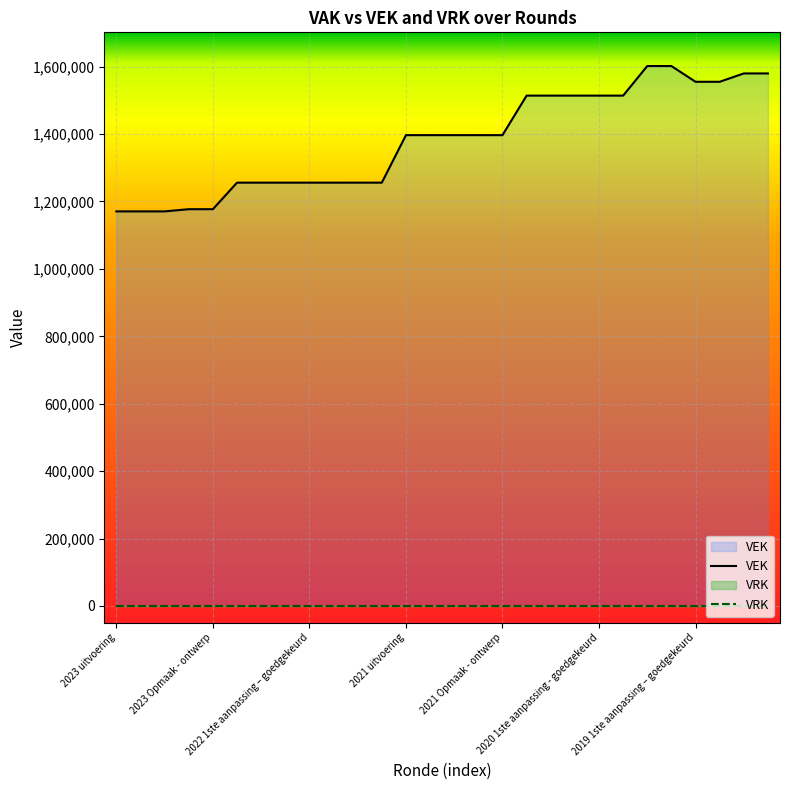

At which label does VEK reach its peak?

22